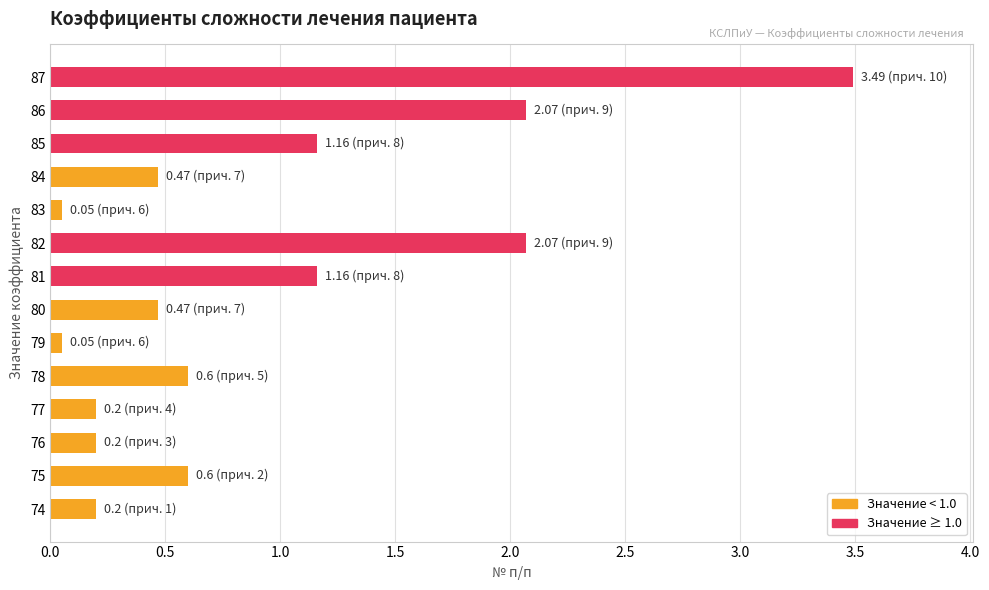

How many bars are there in total?

14